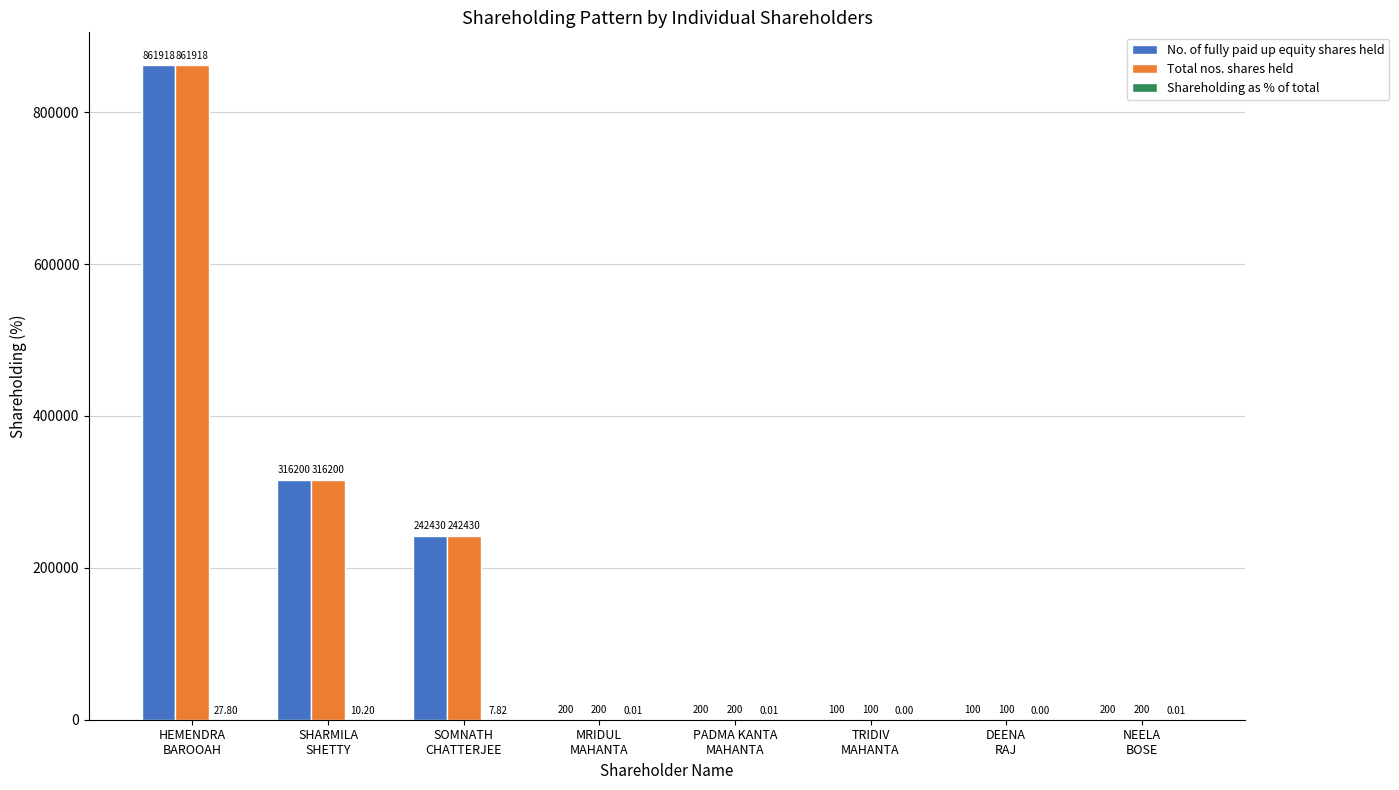

Count the number of data series in this chart.

3